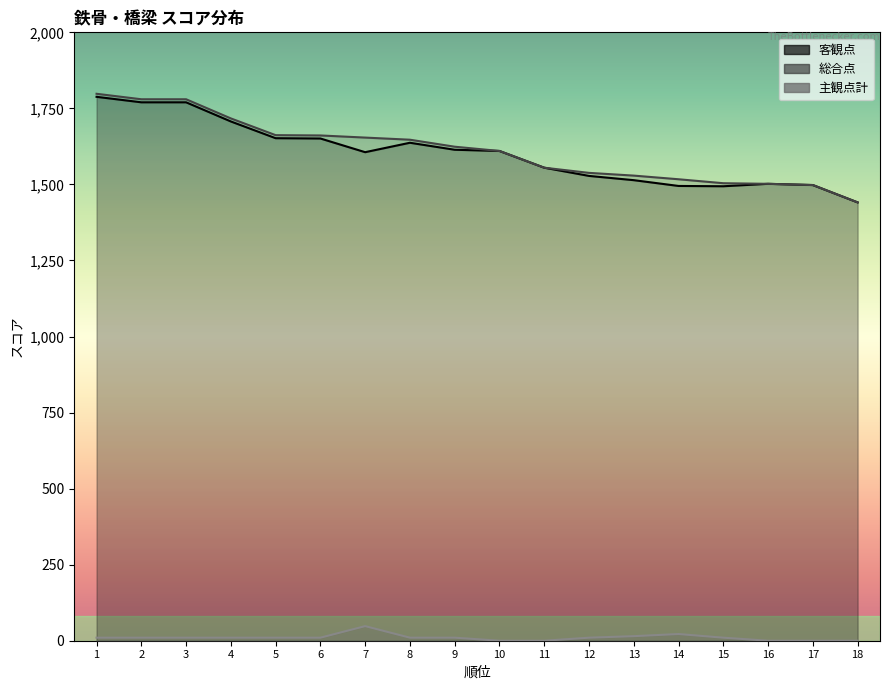

Read the 主観点計 value at 9, to the nearest 10.

10